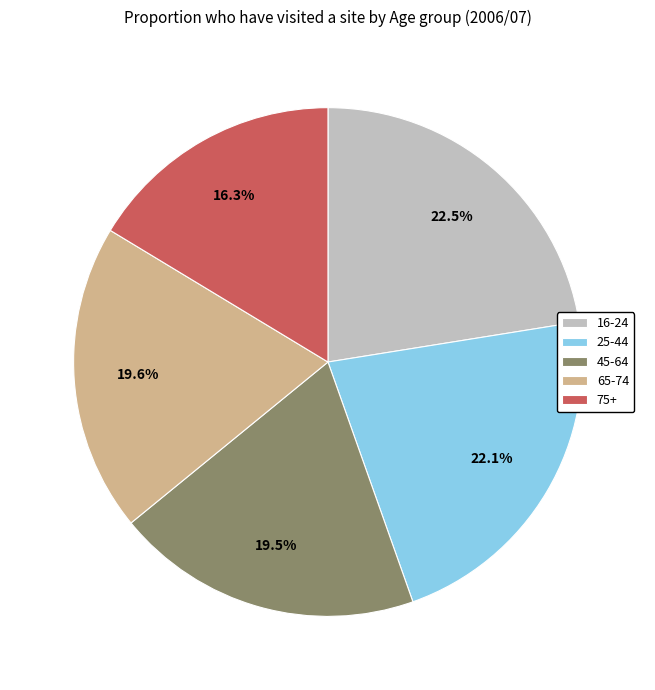

What is the smallest slice in the pie chart?

75+